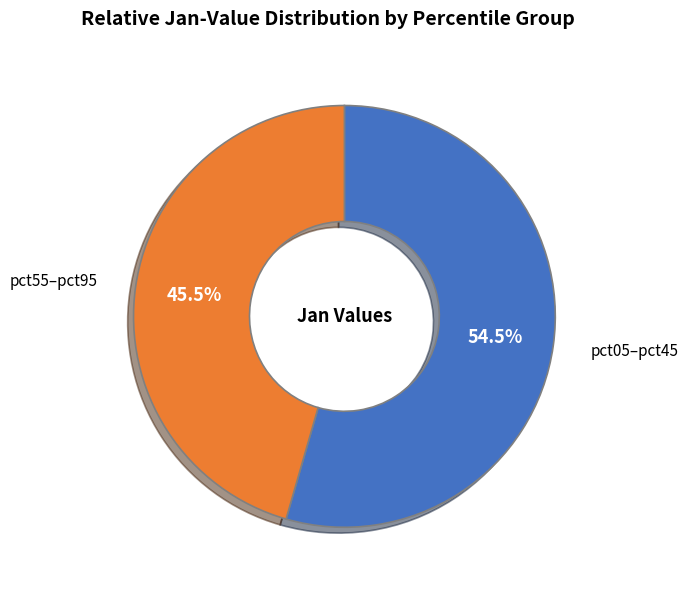

Which slice is the smallest?

pct55–pct95